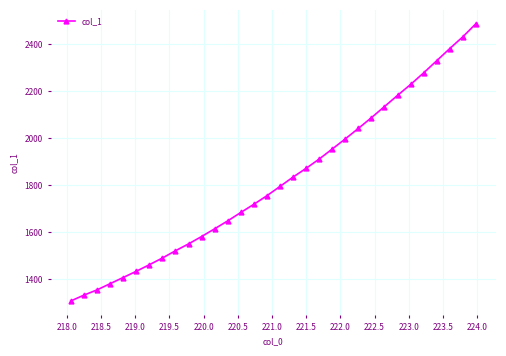

What is the value of the 1st point from the left?

1307.8